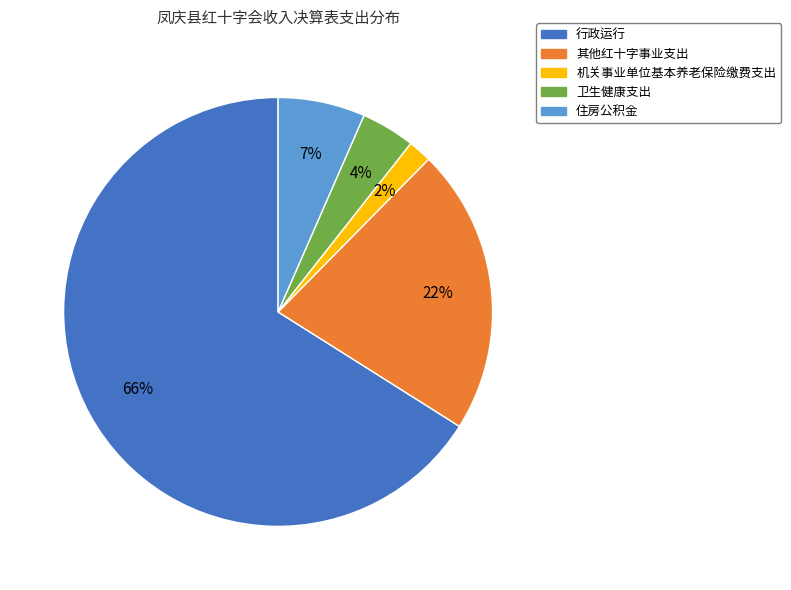

Is it true that 其他红十字事业支出 is 22% of the pie?

True